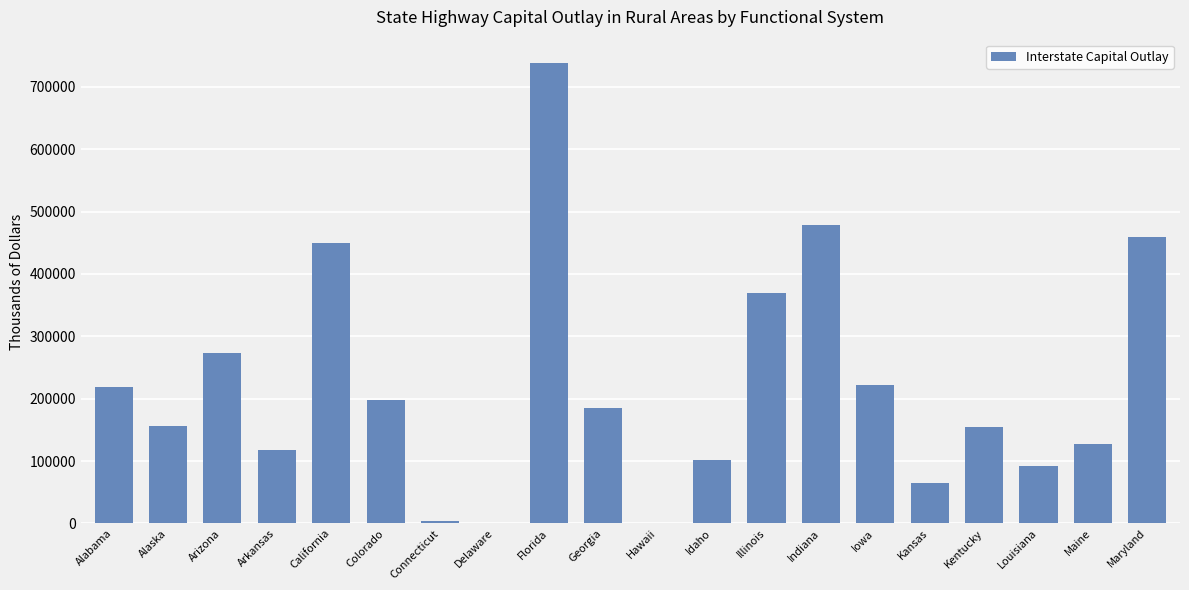

The value at Maine is 127133. True or false?

True